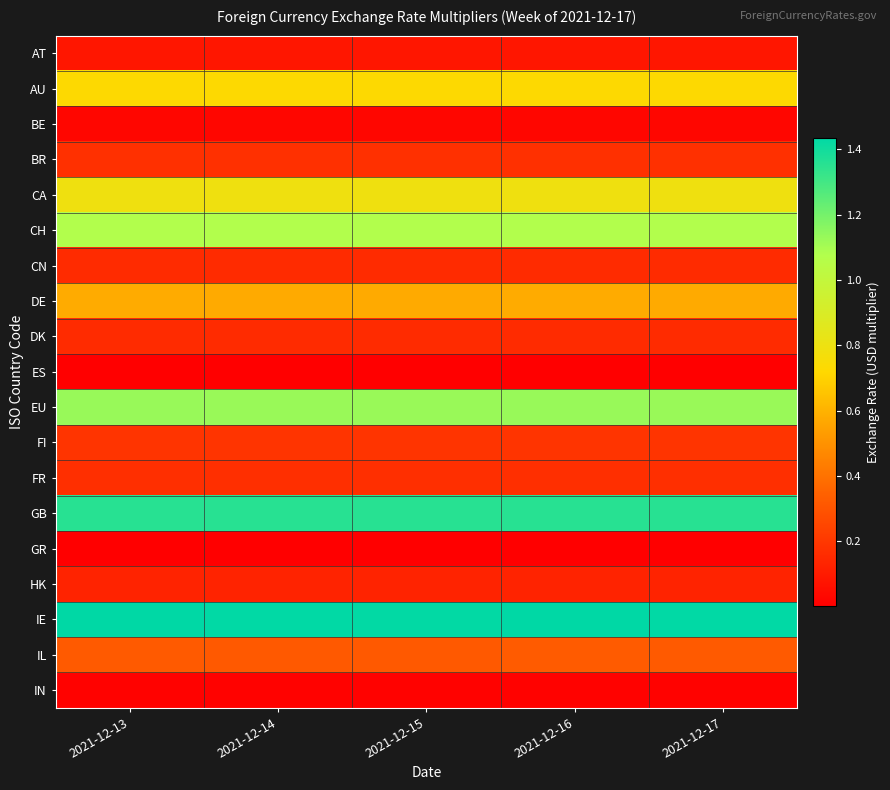

Which series has the largest range (max minus min)?

IE